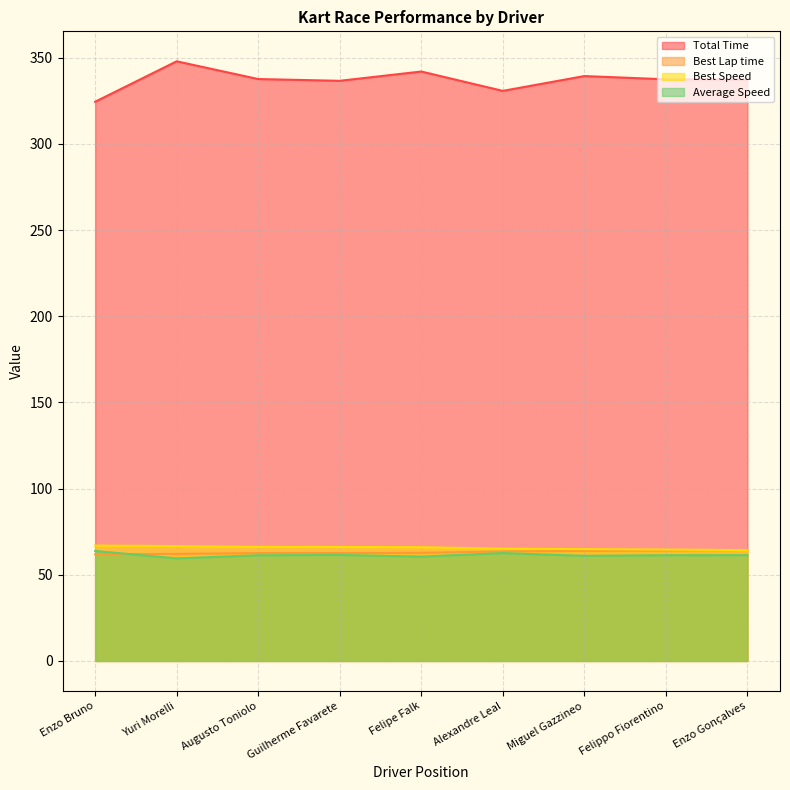

What is the sum of all Best Lap time values?

567.7